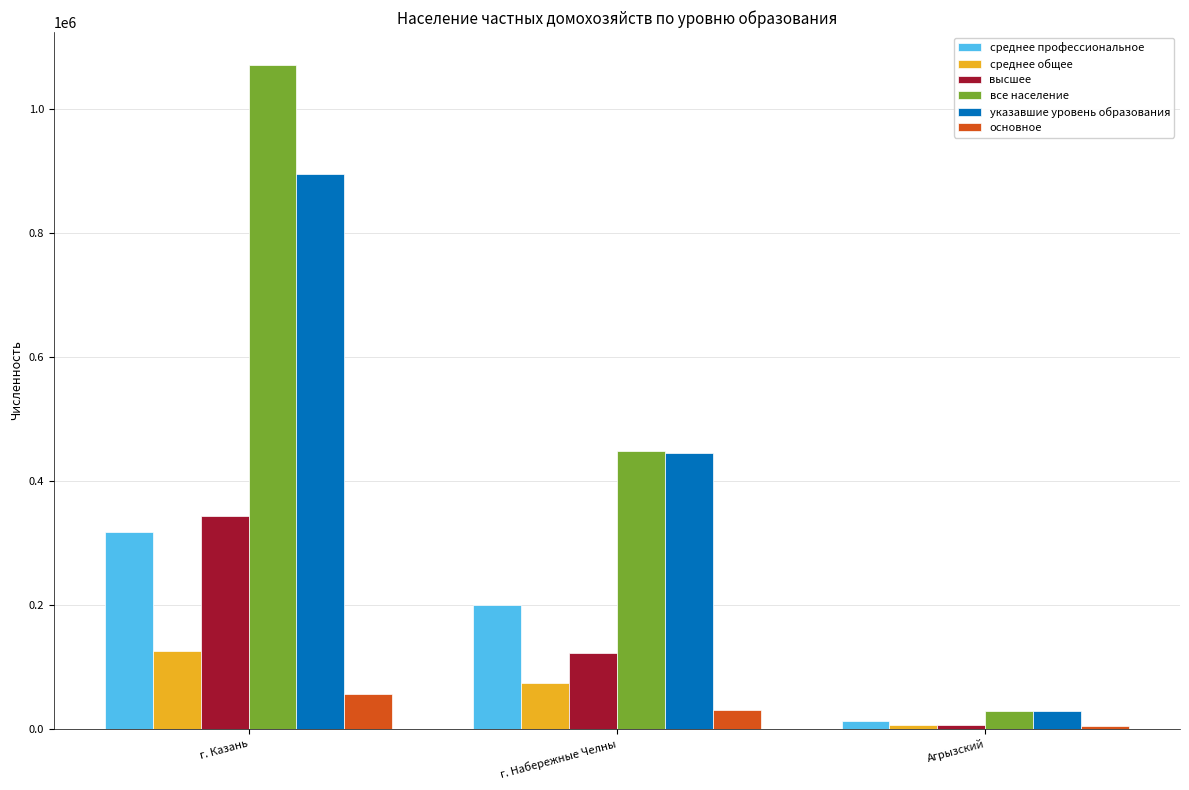

What are all the series names shown in the legend?

среднее профессиональное, среднее общее, высшее, все население, указавшие уровень образования, основное